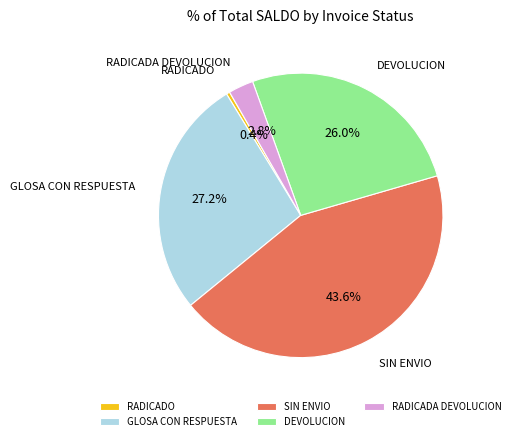

Rank the categories by value from highest to lowest.

SIN ENVIO, GLOSA CON RESPUESTA, DEVOLUCION, RADICADA DEVOLUCION, RADICADO